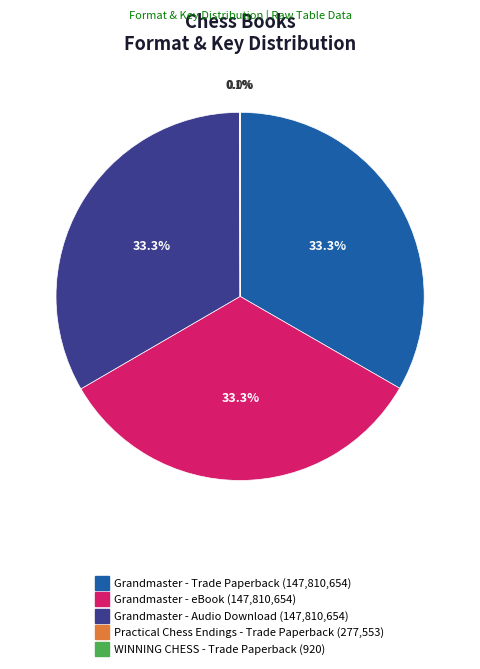

Is there any slice that represents more than half of the pie?

No